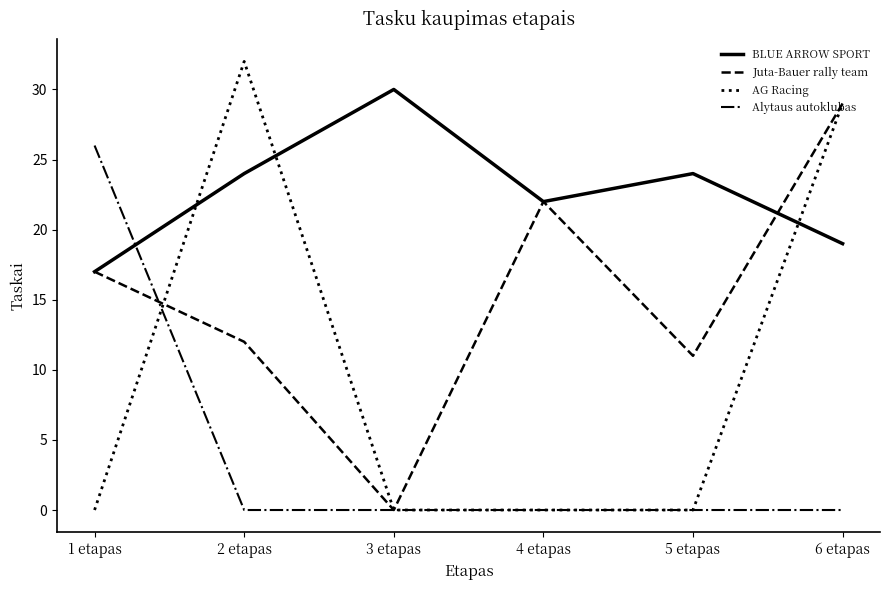

What is the spread (max minus min) of values at 1 etapas?

26